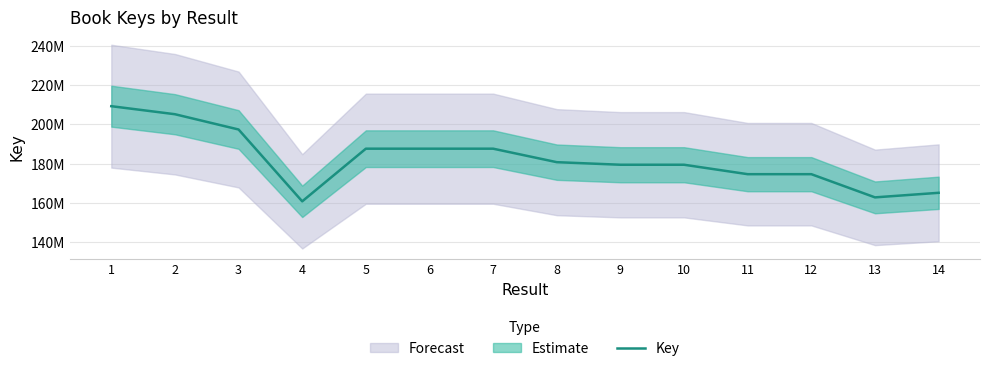

Does the chart have visible grid lines?

Yes